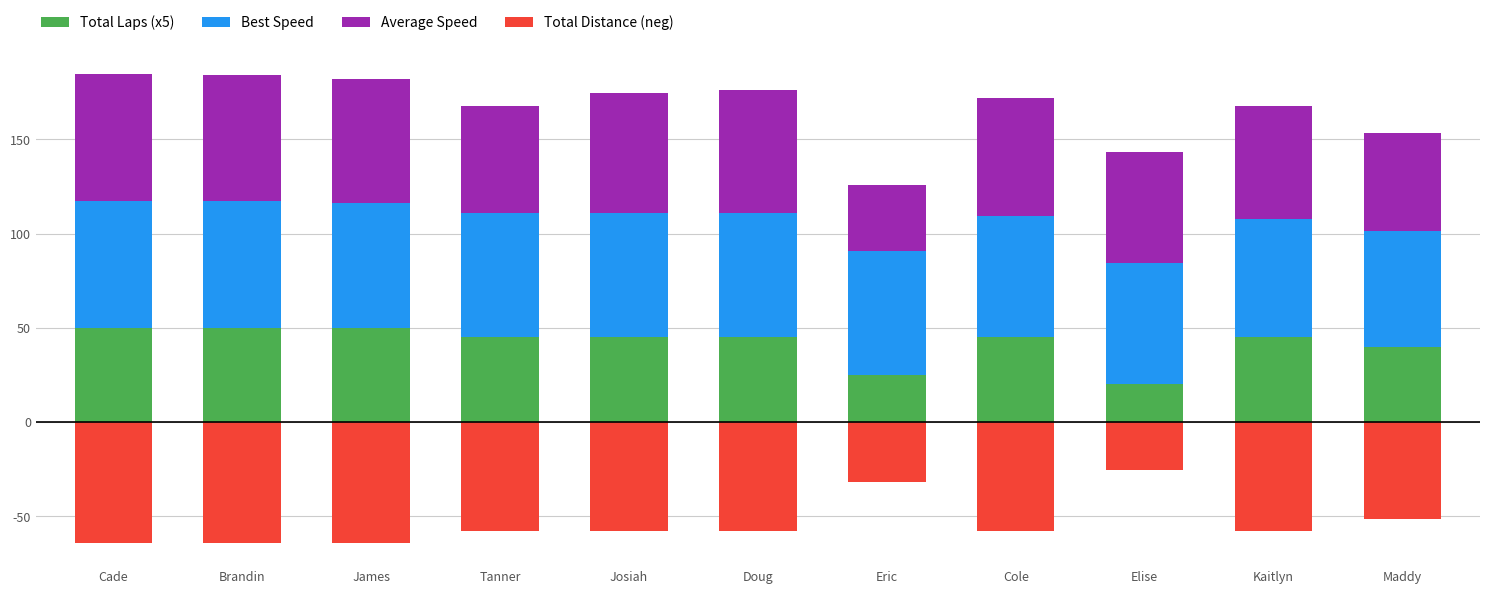

How many distinct data groups are displayed?

4